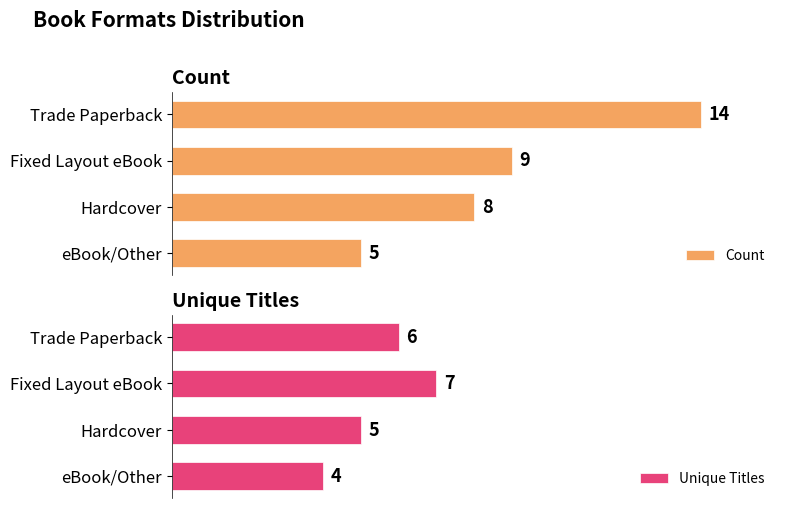

What is the value of the Unique Titles bar at the 1st from the left?

6